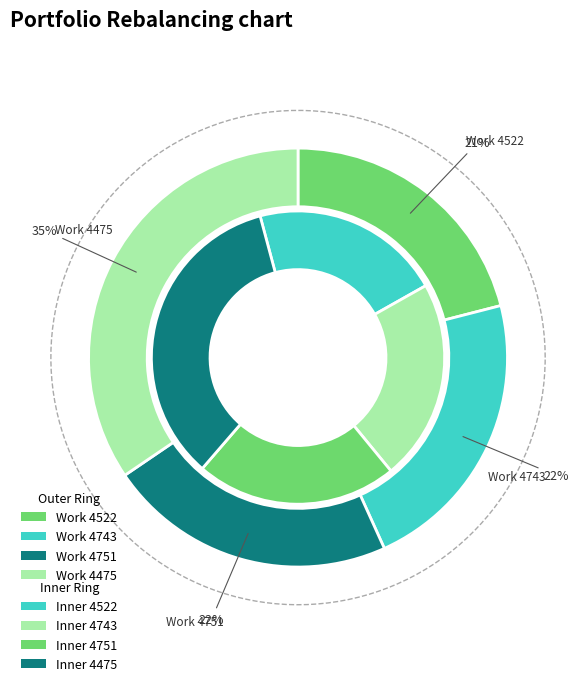

How many slices are in this pie chart?

4